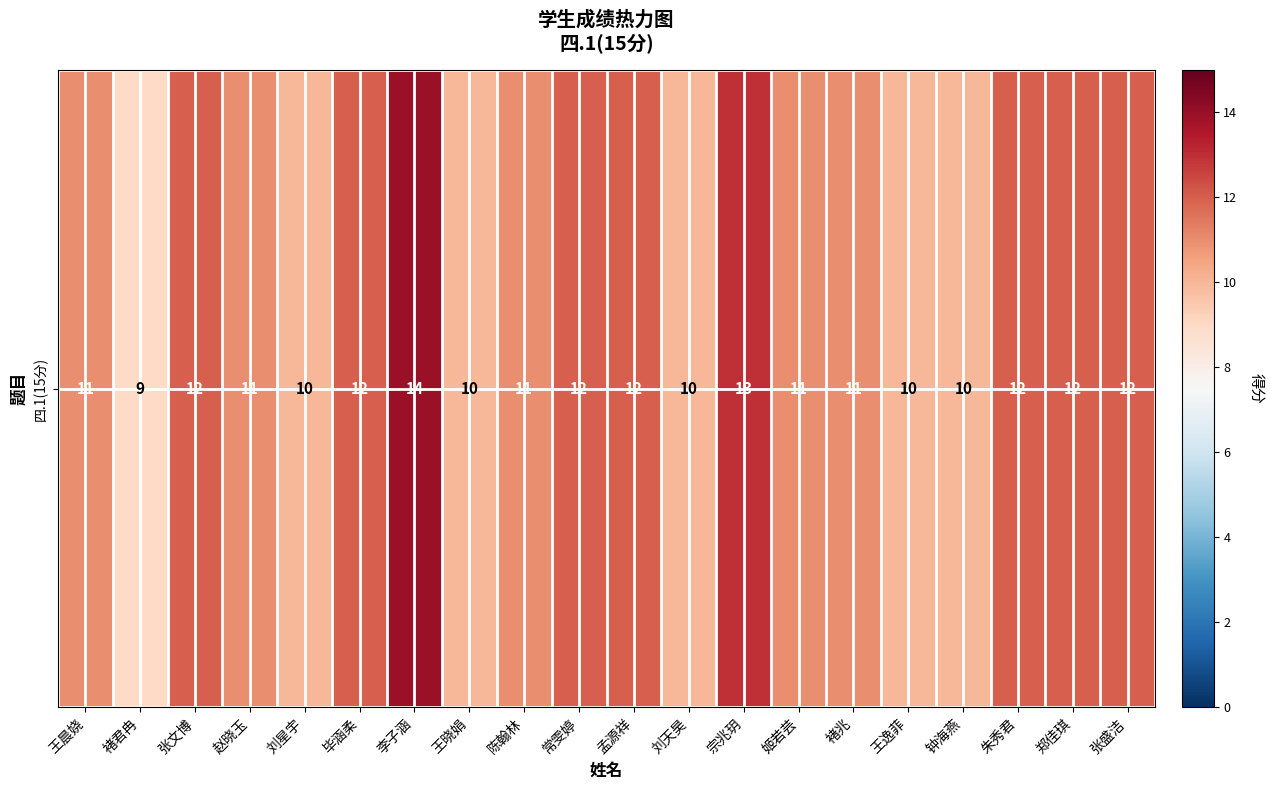

What is the average value?

11